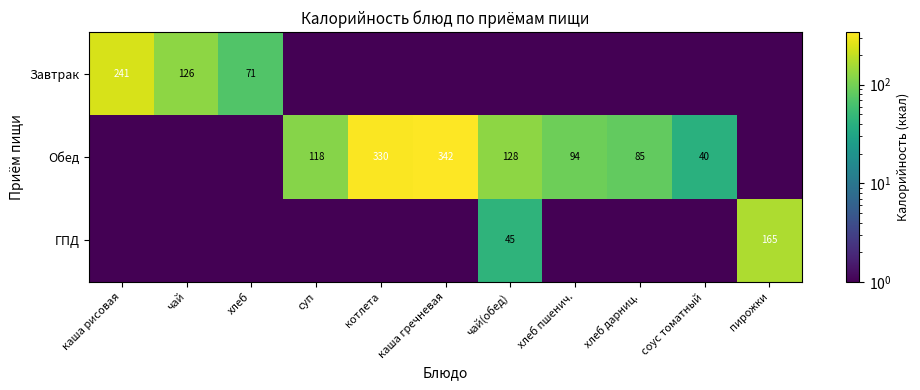

Is the value of Завтрак at хлеб greater than the value of Обед at каша гречневая?

No